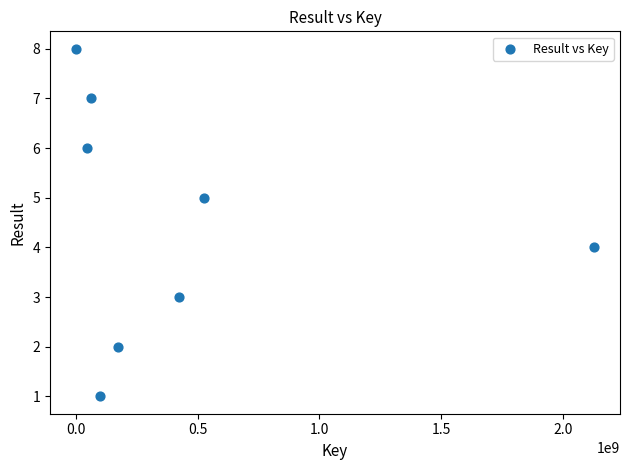

What is the range of X values (max minus min)?

2128486896